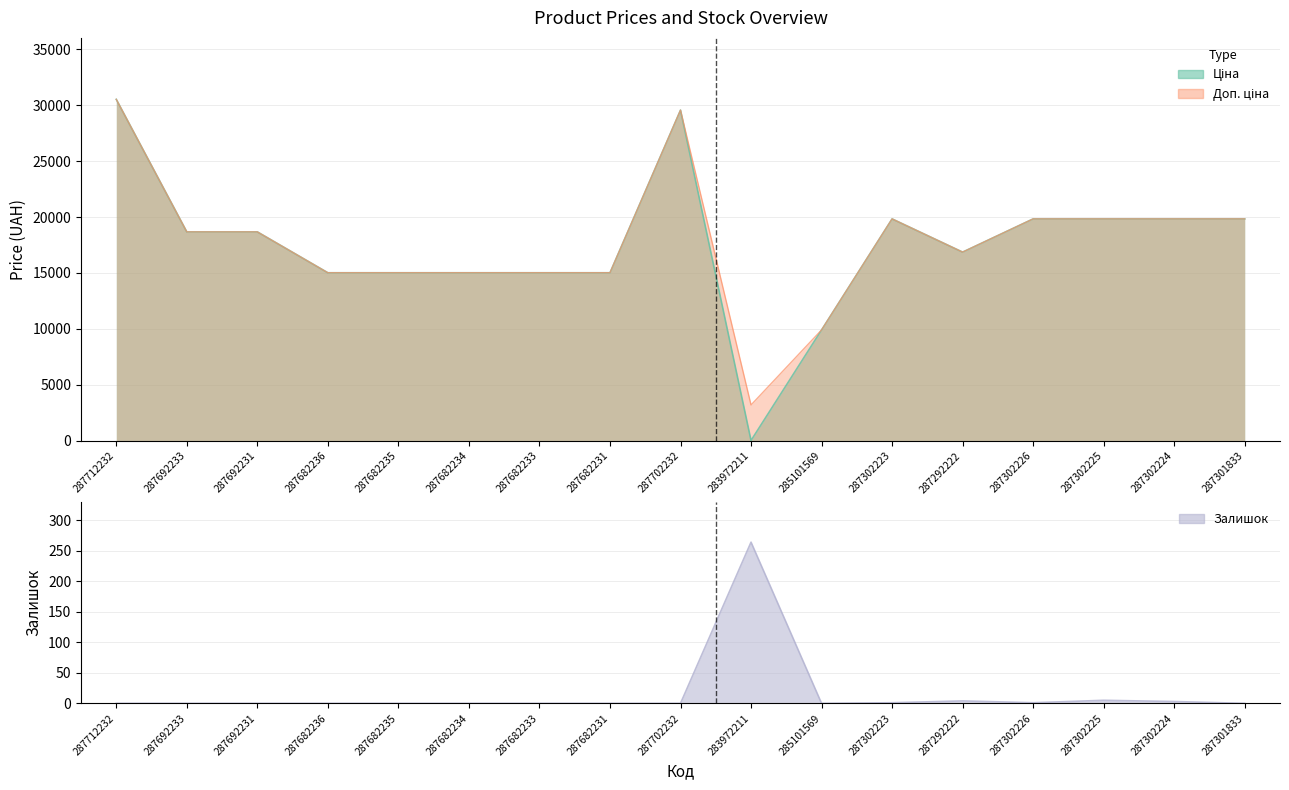

What is the total value across all series at 287682233?

30038.4